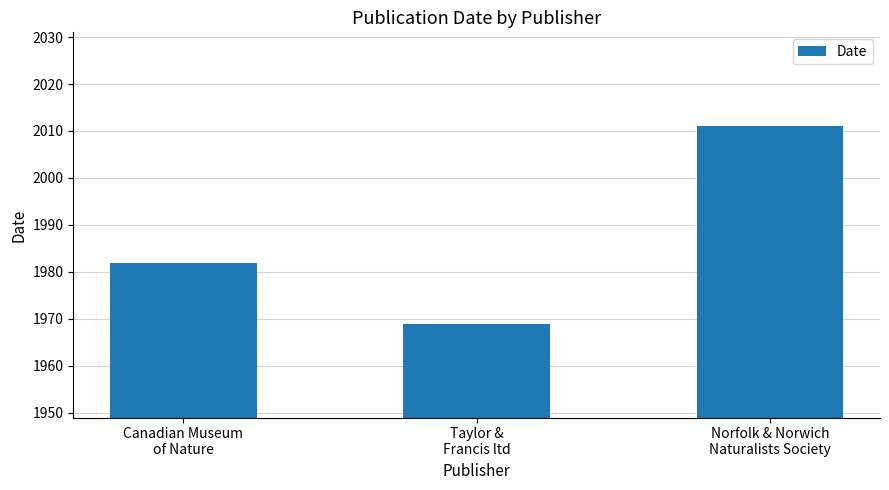

Read the value at Taylor &
Francis ltd.

1969